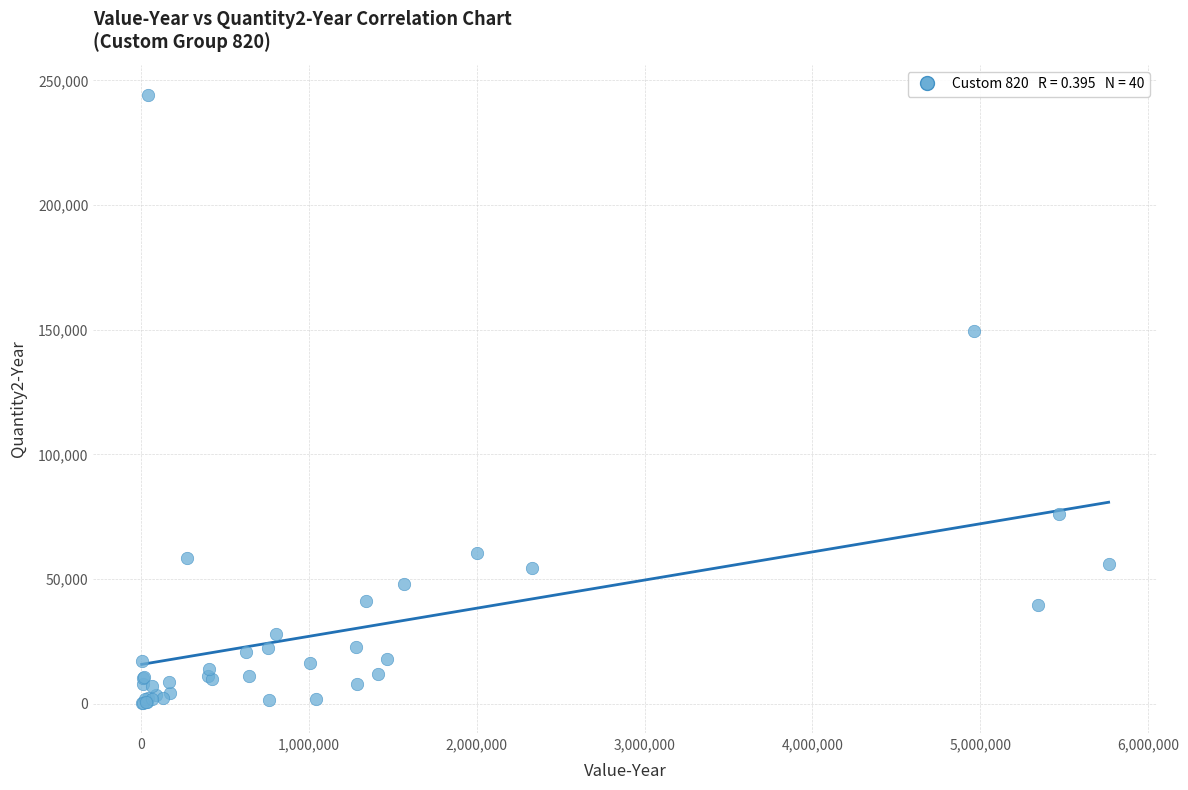

What Y value in the scatter plot is closest to 122279?

149330